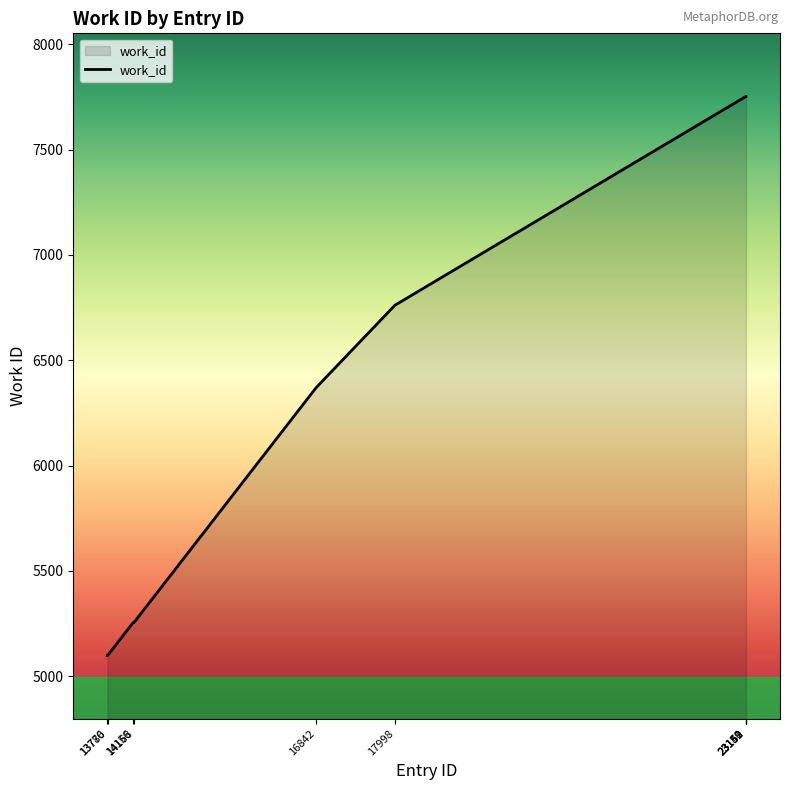

What is the difference between the maximum and minimum values?

2654